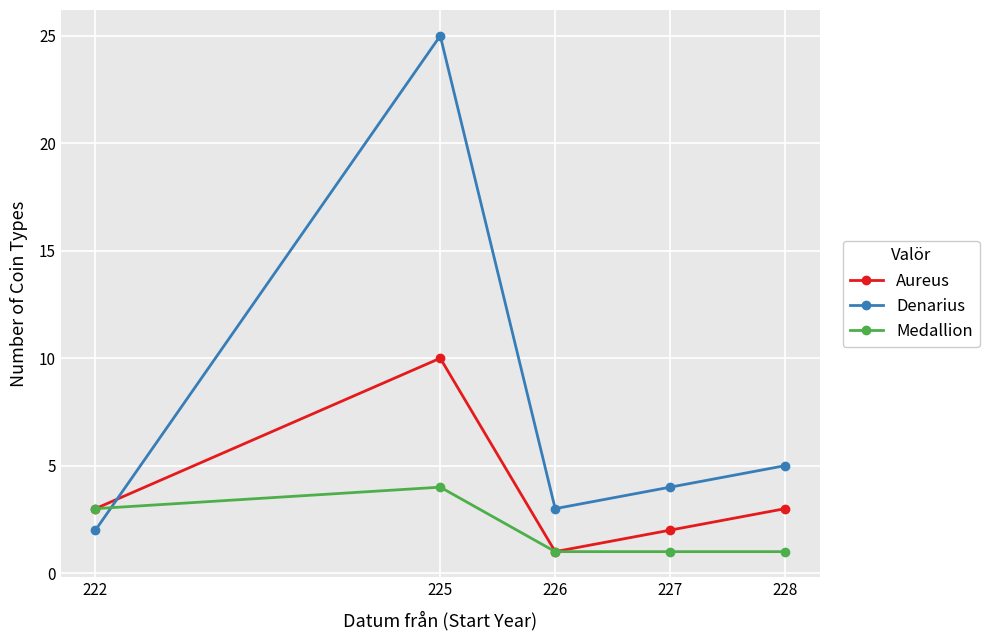

What is the difference between the second highest and minimum values in the Denarius series?

3